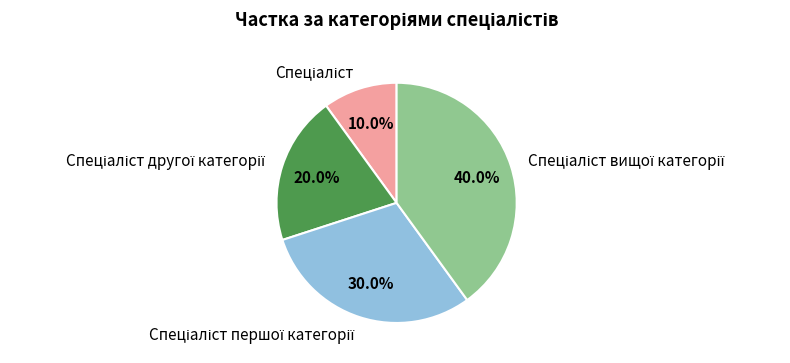

Is there any slice that represents more than half of the pie?

No